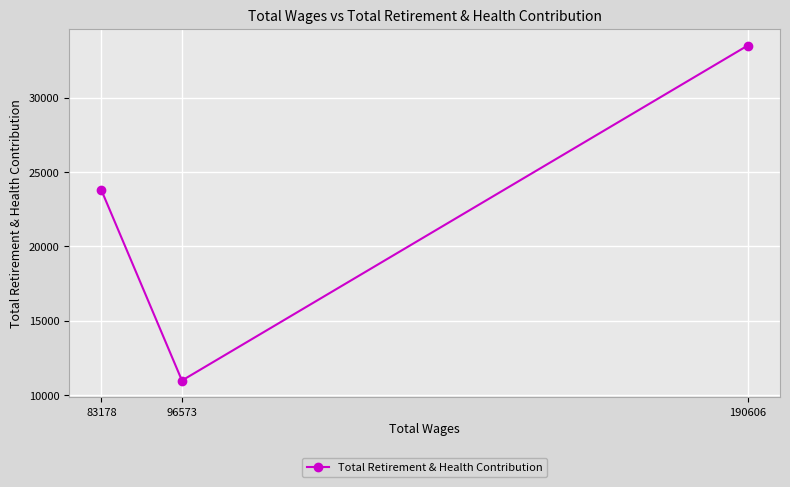

Rank the categories by value from highest to lowest.

190606, 83178, 96573